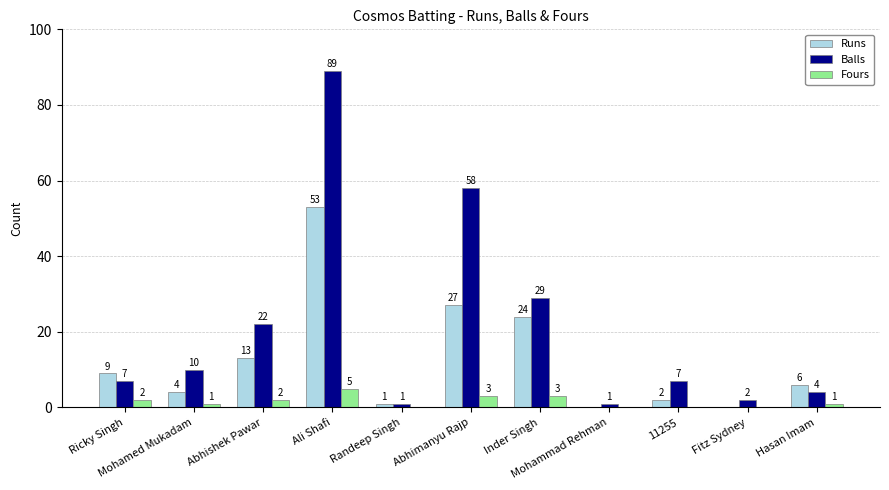

What is the sum of all Runs values?

139